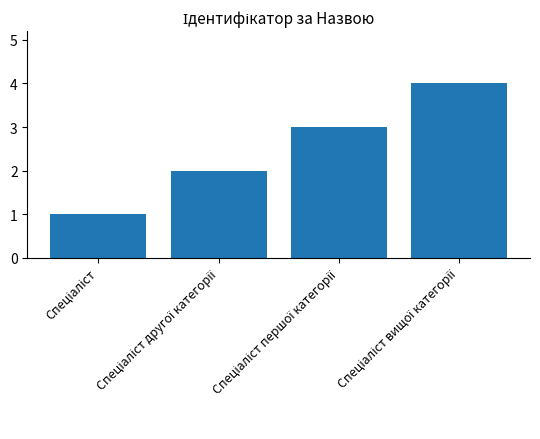

What is the difference between the maximum and minimum values?

3